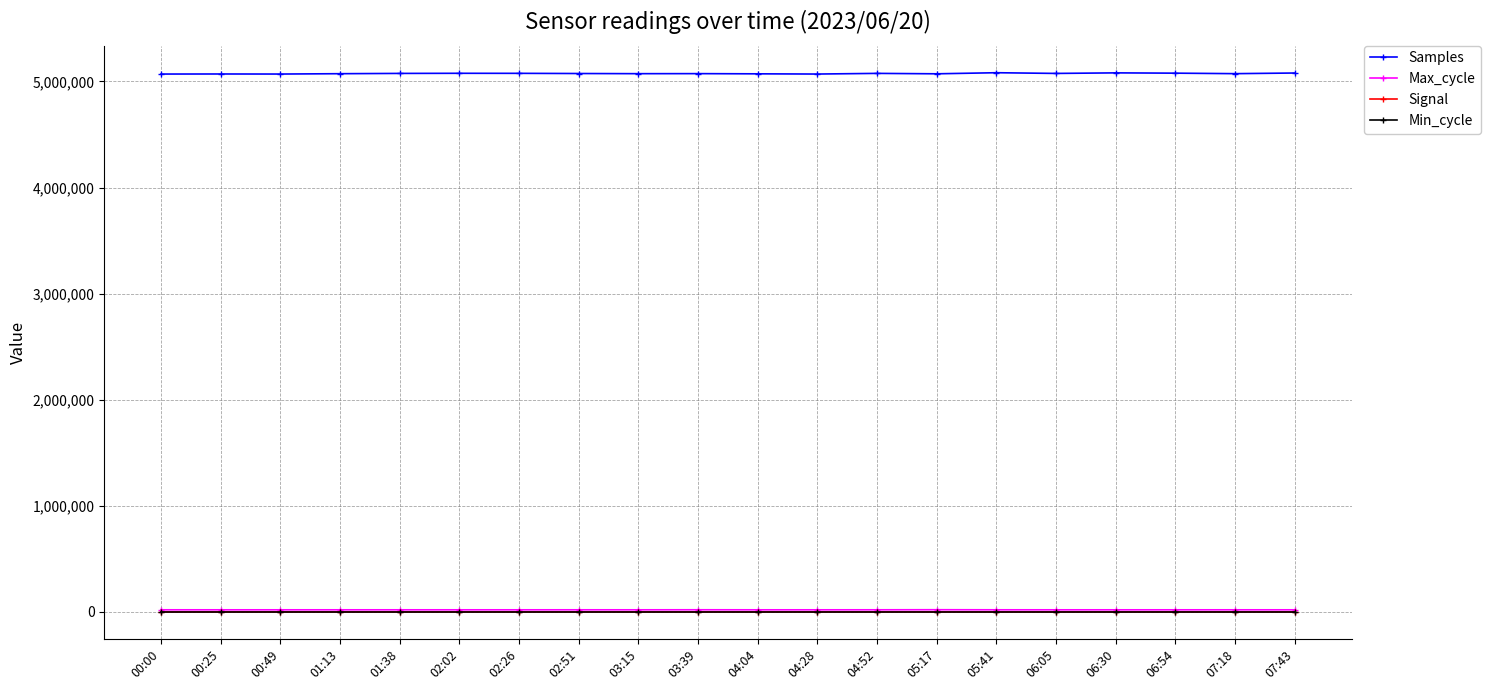

What is the label of the 14th point from the right?

02:26